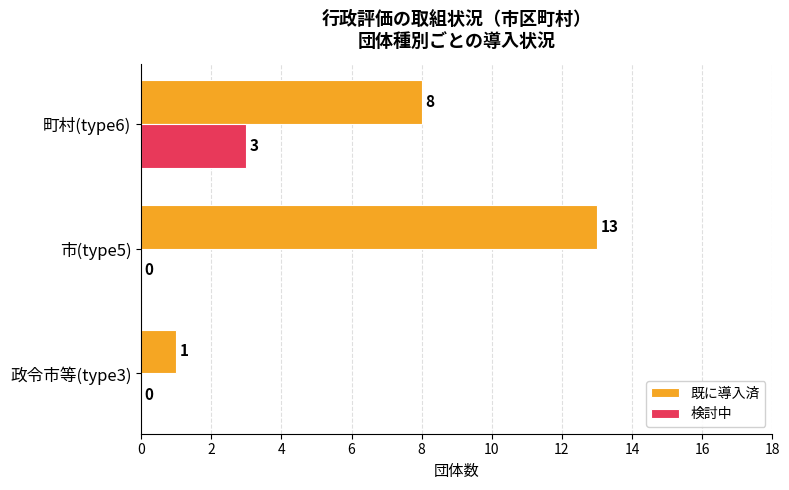

Which series changed the most between 市(type5) and 町村(type6)?

既に導入済